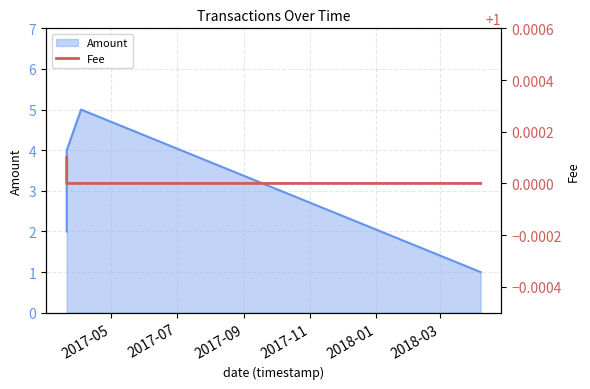

What is the highest value of the Amount series?

5